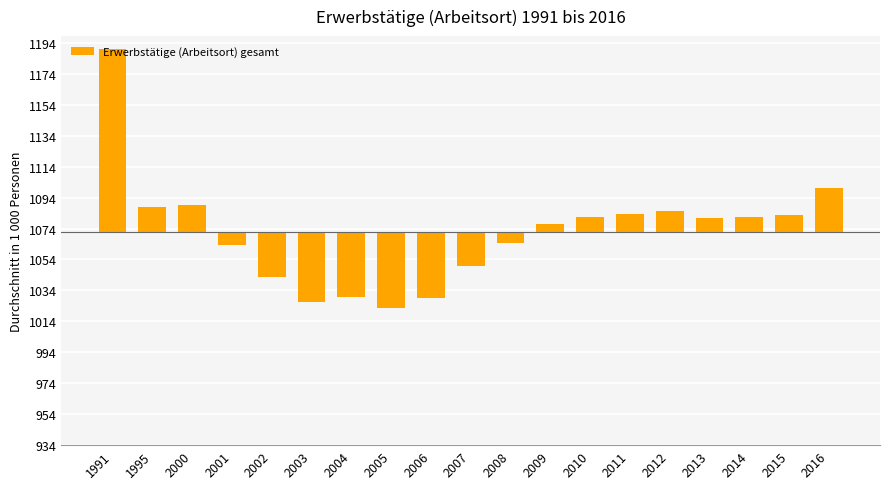

Where is the data nearest to the value 34?

2016